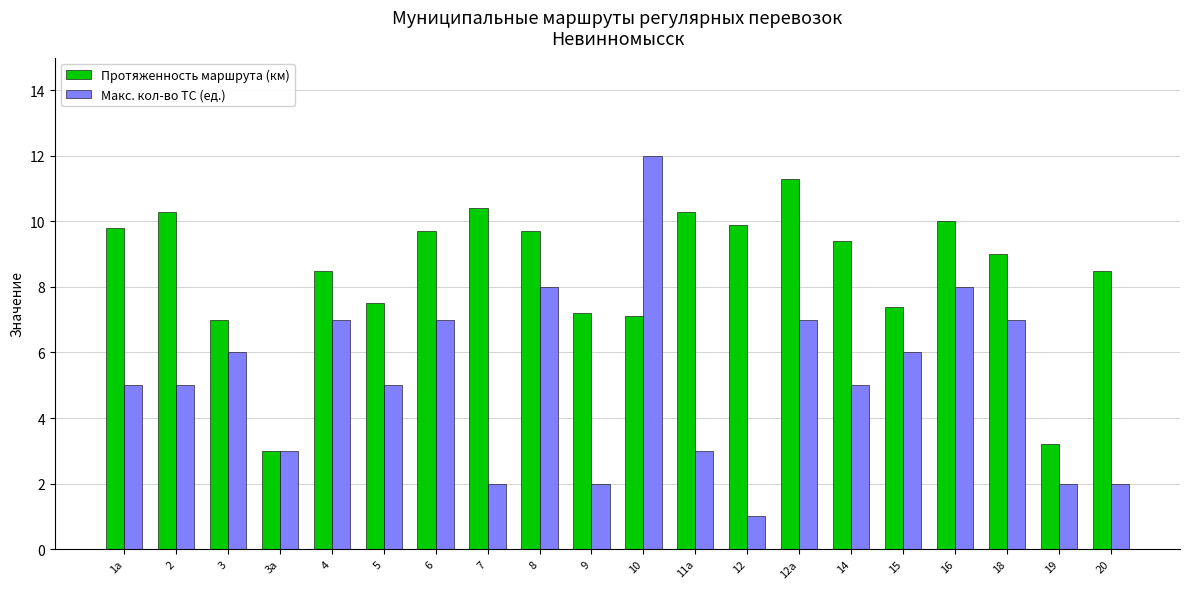

Which series has the widest spread of values?

Макс. кол-во ТС (ед.)